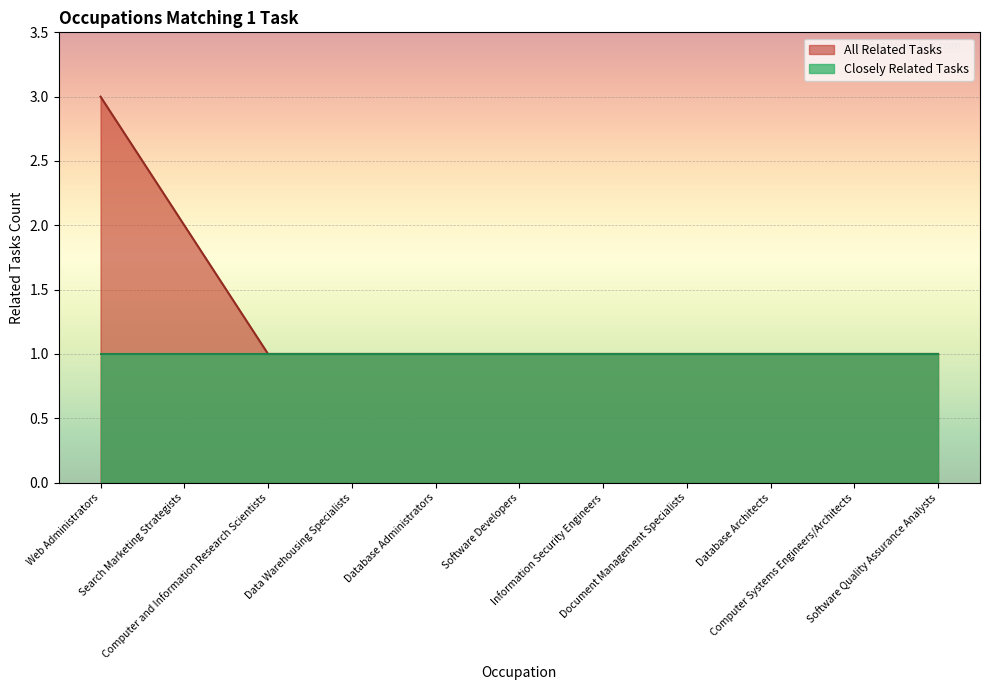

What is the smallest value displayed?

1